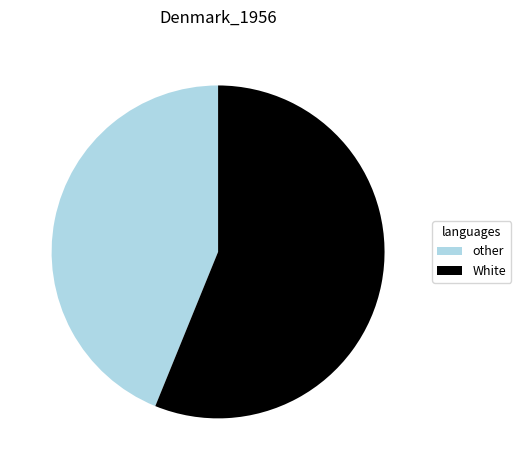

True or false: White accounts for 56% of the total.

True